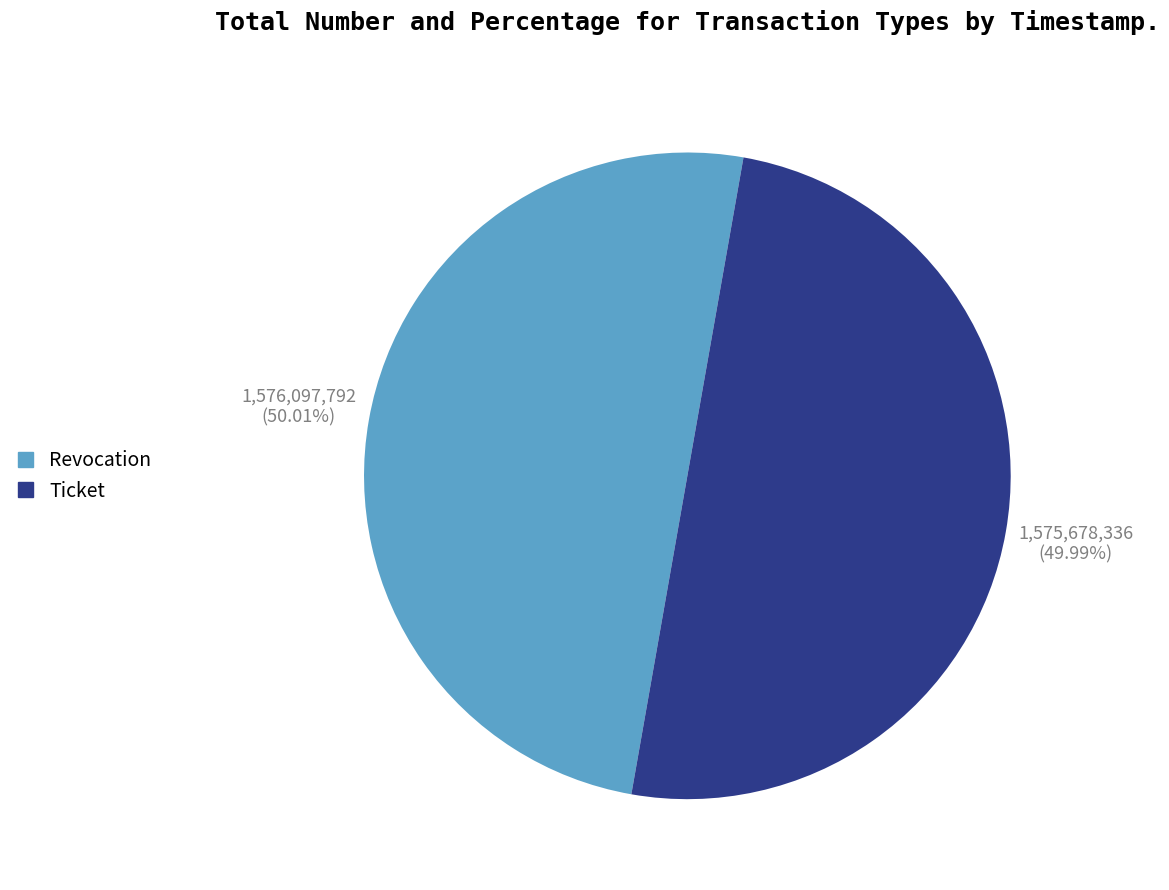

Does any single category account for the majority?

Yes